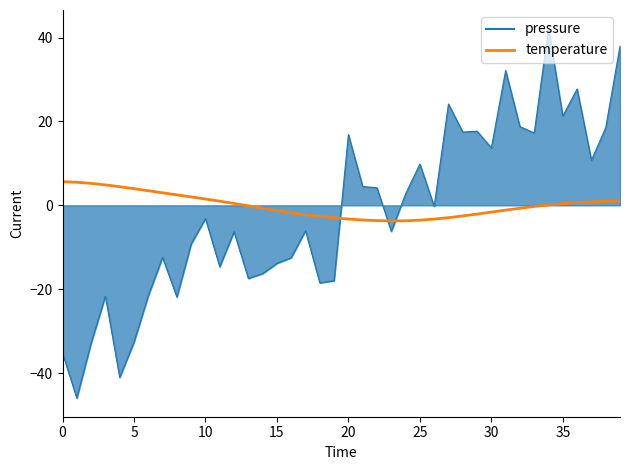

What is the maximum value shown in the chart?

42.2